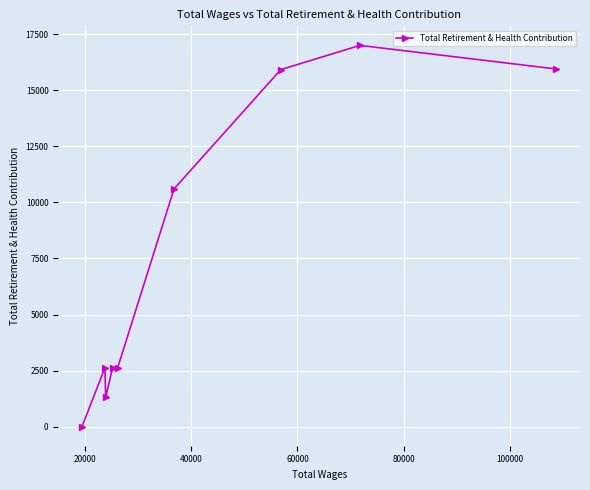

What is the difference between the second highest and second lowest values?

14634